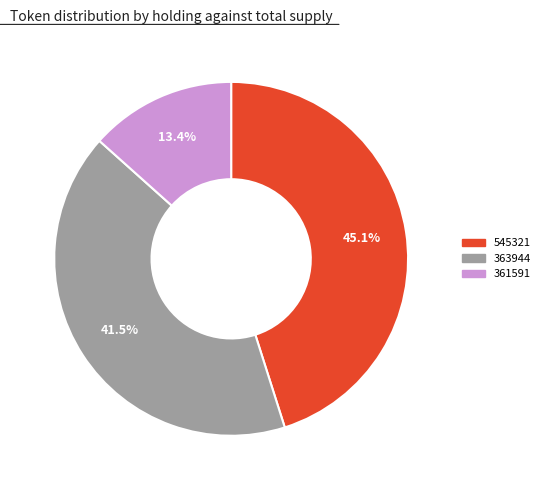

What is the ratio of the value at 545321 to the value at 361591?

3.4